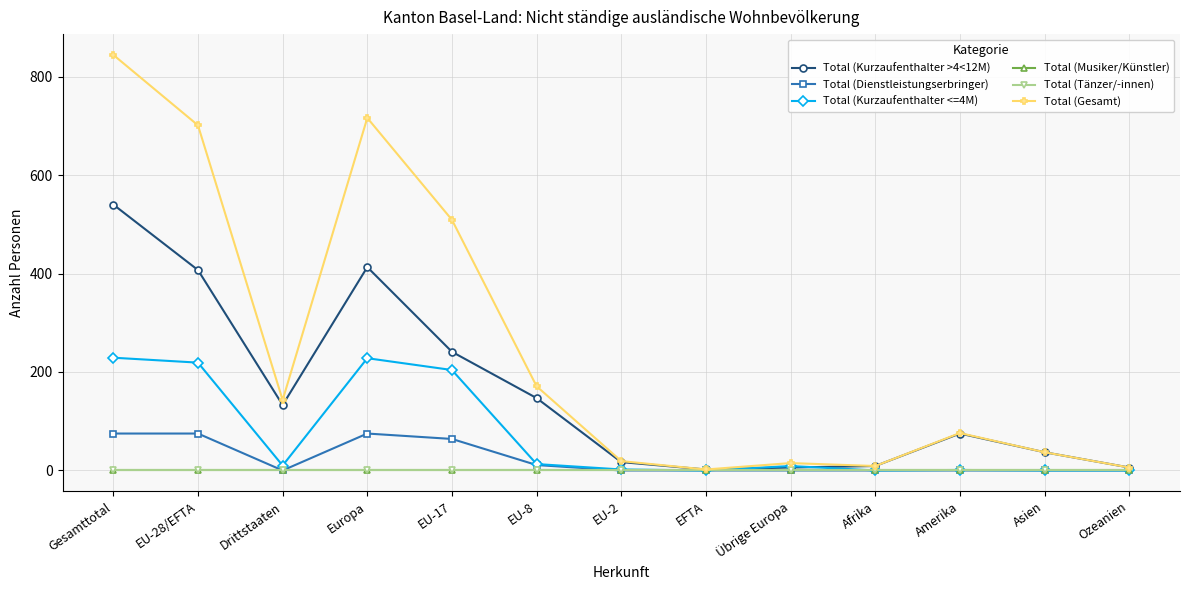

Reading left to right, extract all data points from this chart.

Total (Kurzaufenthalter >4<12M): Gesamttotal=540	EU-28/EFTA=407	Drittstaaten=133	Europa=413	EU-17=241	EU-8=147	EU-2=17	EFTA=2	Übrige Europa=6	Afrika=9	Amerika=75	Asien=37	Ozeanien=6
Total (Dienstleistungserbringer): Gesamttotal=75	EU-28/EFTA=75	Drittstaaten=0	Europa=75	EU-17=64	EU-8=11	EU-2=0	EFTA=0	Übrige Europa=0	Afrika=0	Amerika=0	Asien=0	Ozeanien=0
Total (Kurzaufenthalter <=4M): Gesamttotal=229	EU-28/EFTA=219	Drittstaaten=10	Europa=228	EU-17=204	EU-8=13	EU-2=2	EFTA=0	Übrige Europa=9	Afrika=0	Amerika=1	Asien=0	Ozeanien=0
Total (Musiker/Künstler): Gesamttotal=0	EU-28/EFTA=0	Drittstaaten=0	Europa=0	EU-17=0	EU-8=0	EU-2=0	EFTA=0	Übrige Europa=0	Afrika=0	Amerika=0	Asien=0	Ozeanien=0
Total (Tänzer/-innen): Gesamttotal=0	EU-28/EFTA=0	Drittstaaten=0	Europa=0	EU-17=0	EU-8=0	EU-2=0	EFTA=0	Übrige Europa=0	Afrika=0	Amerika=0	Asien=0	Ozeanien=0
Total (Gesamt): Gesamttotal=844	EU-28/EFTA=701	Drittstaaten=143	Europa=716	EU-17=509	EU-8=171	EU-2=19	EFTA=2	Übrige Europa=15	Afrika=9	Amerika=76	Asien=37	Ozeanien=6